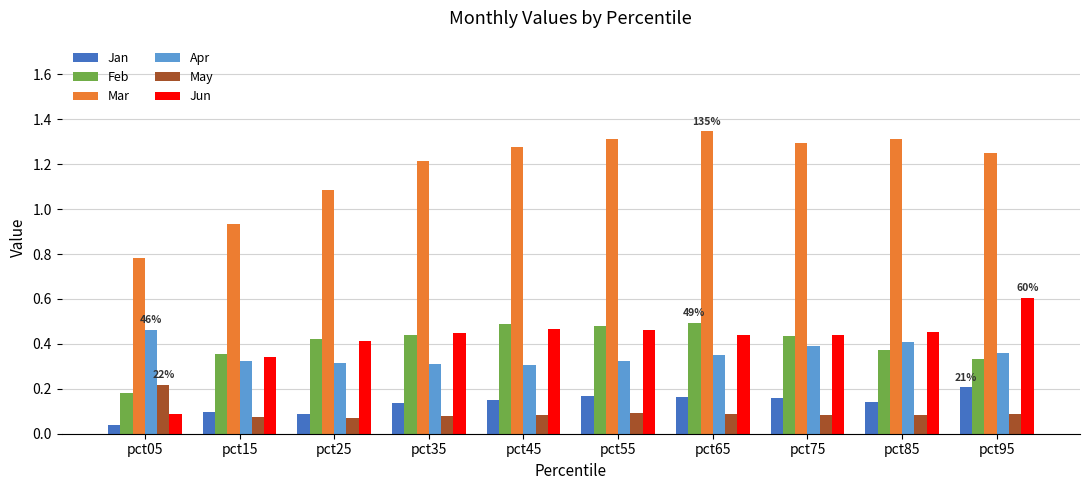

What is the sum of all Jun values?

4.2